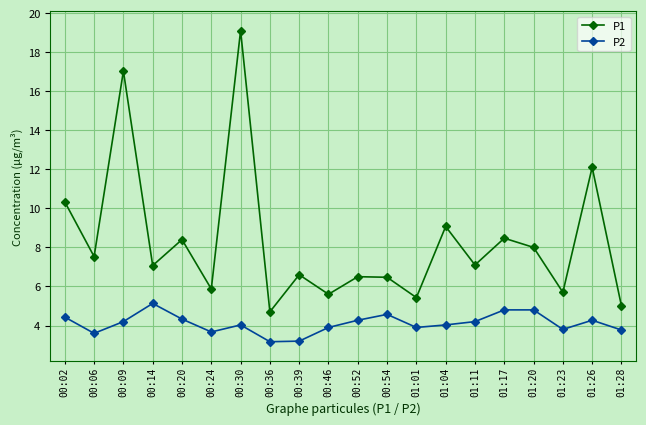

What is the label of the 20th point from the left?

01:28